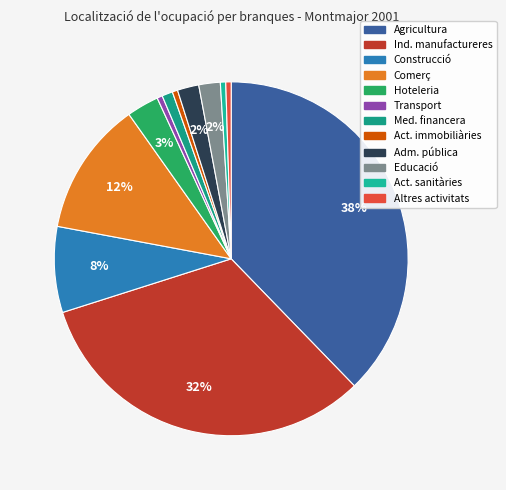

How many slices are in this pie chart?

12